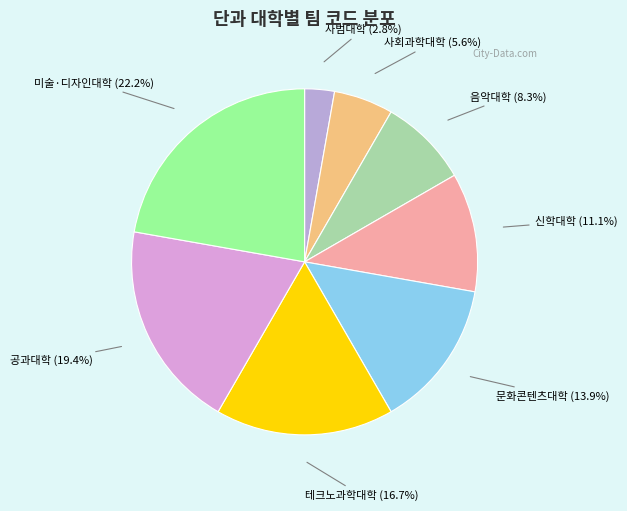

What is the smallest slice in the pie chart?

사범대학